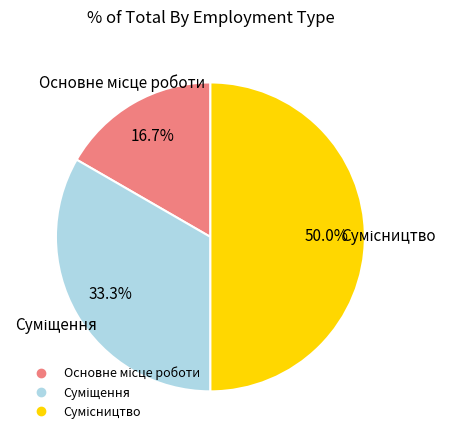

To the nearest percent, what percentage of the pie is Сумісництво?

50%